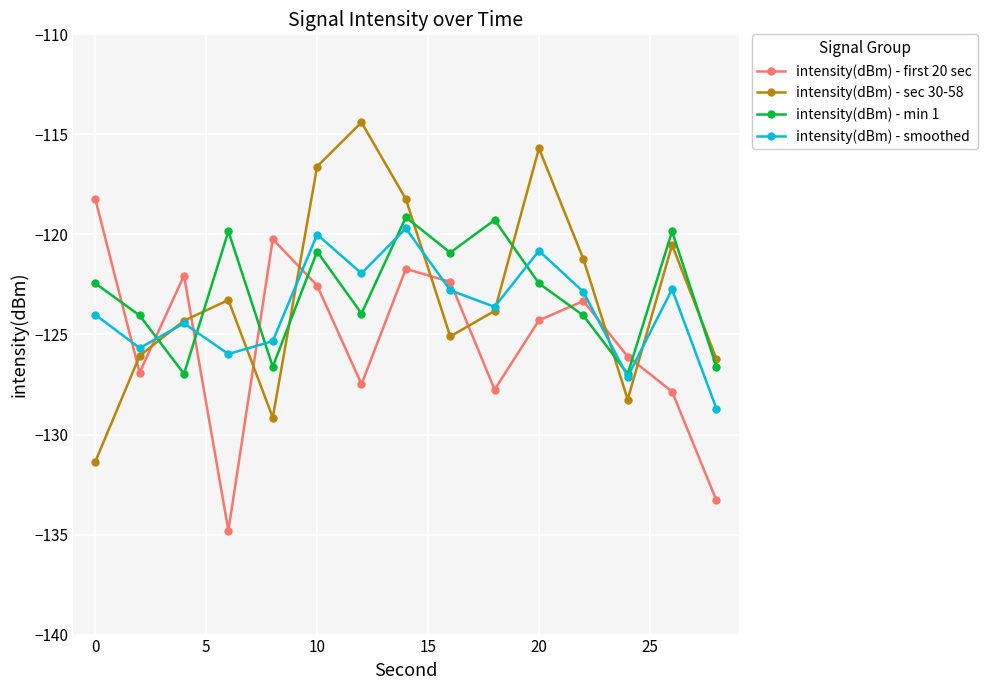

True or false: intensity(dBm) - sec 30-58 and intensity(dBm) - first 20 sec intersect in this chart.

True